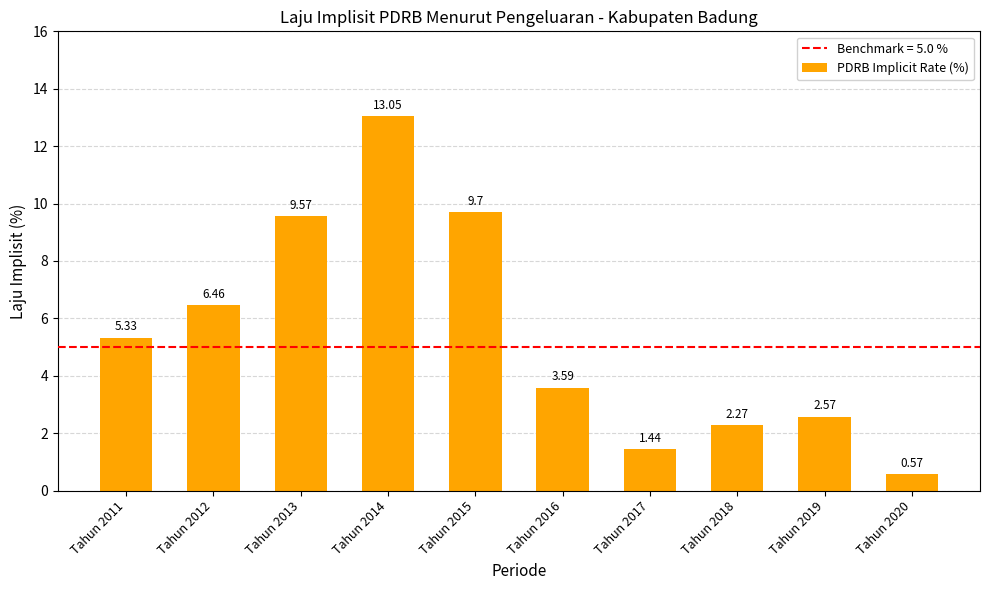

What is the sum of the values at Tahun 2017 and Tahun 2012?

7.9